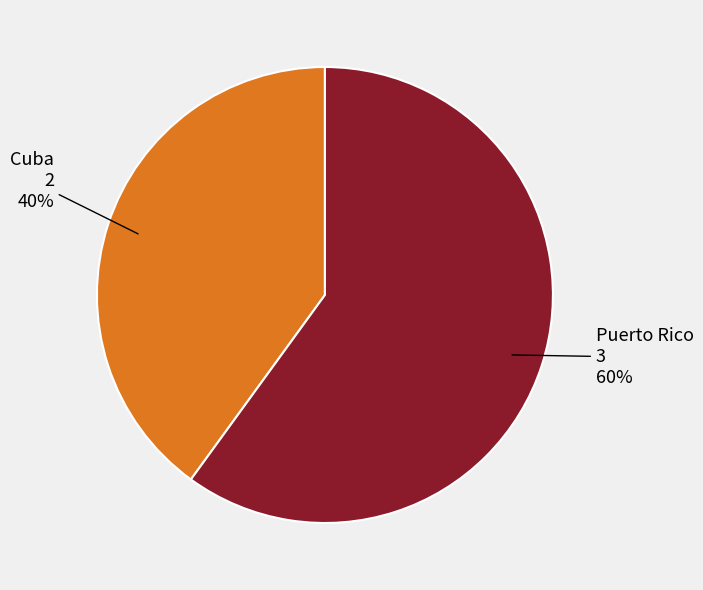

To the nearest percent, what is the difference between the largest and smallest slice percentages?

20%